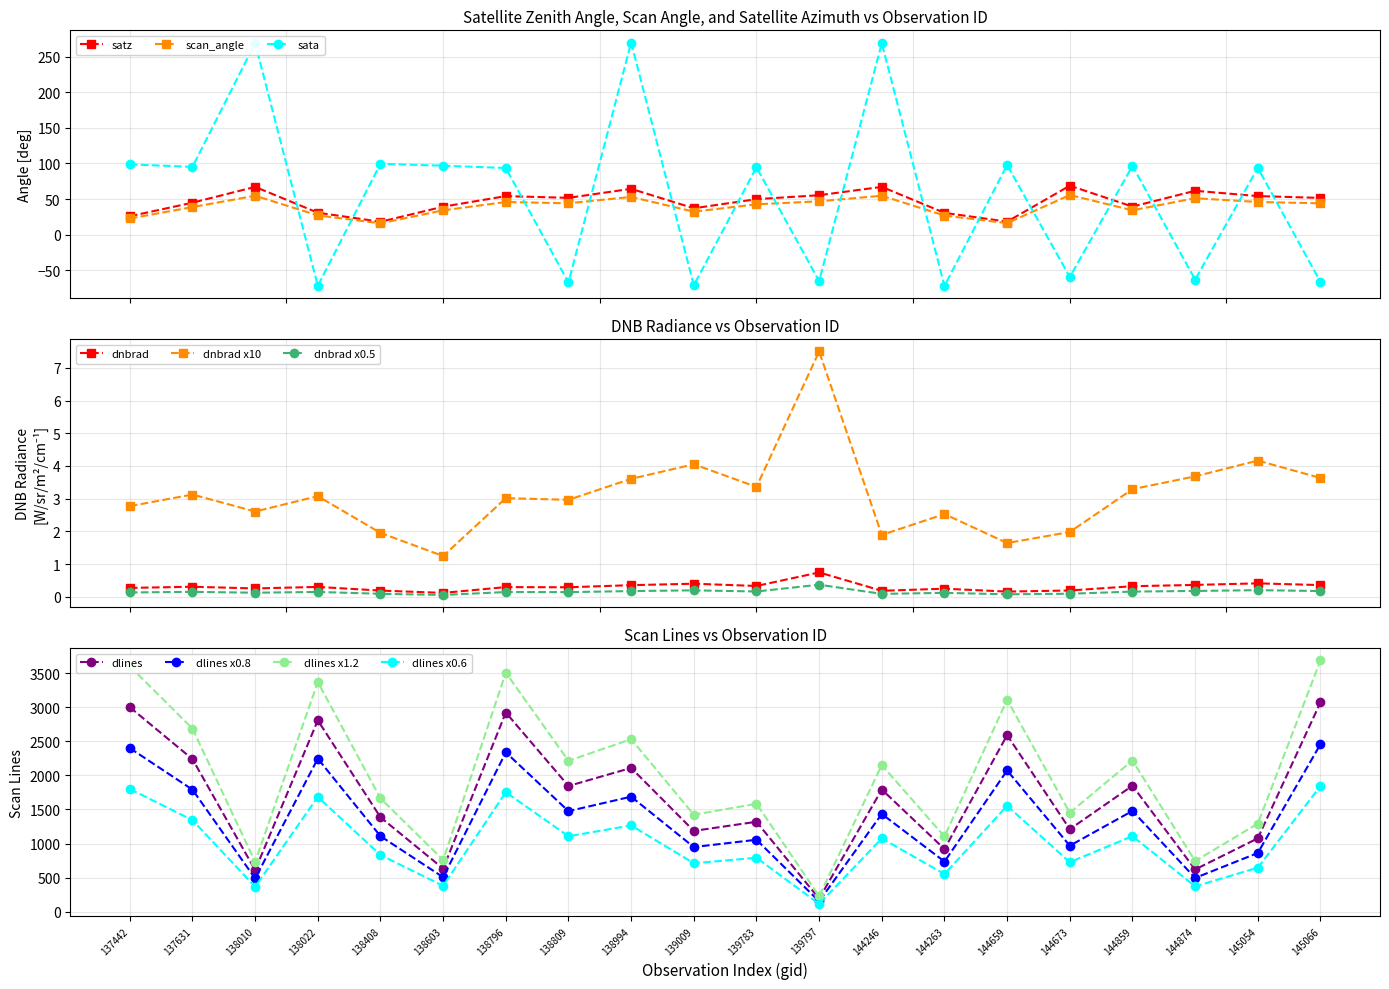

True or false: scan_angle and dnbrad intersect in this chart.

False